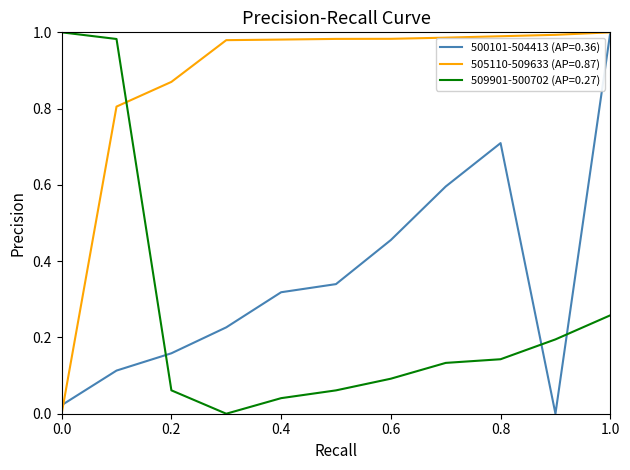

After their last crossing, which series has the higher values: 509901-500702 (AP=0.27) or 500101-504413 (AP=0.36)?

500101-504413 (AP=0.36)